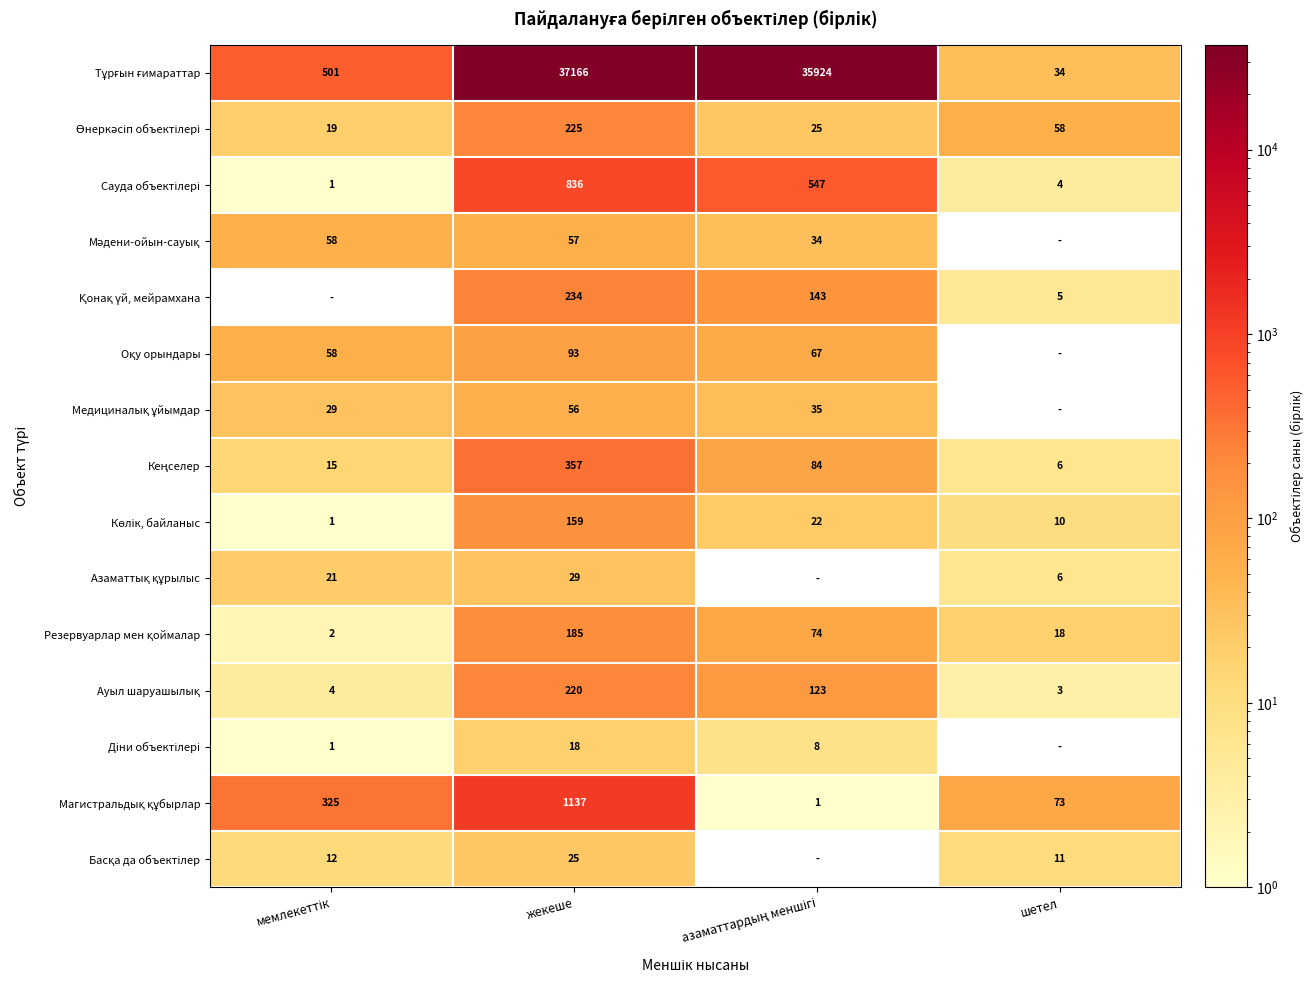

What is the total value across all series at жекеше?

40797